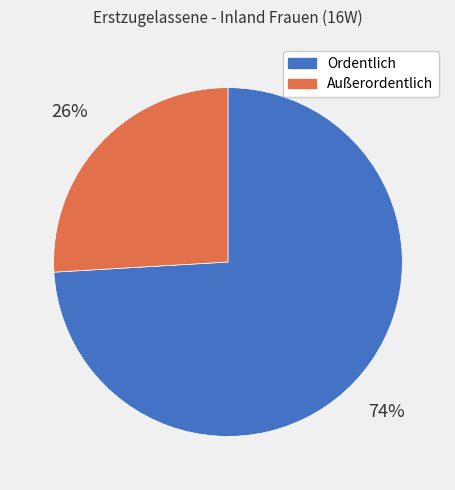

Between Ordentlich and Außerordentlich, which is larger?

Ordentlich